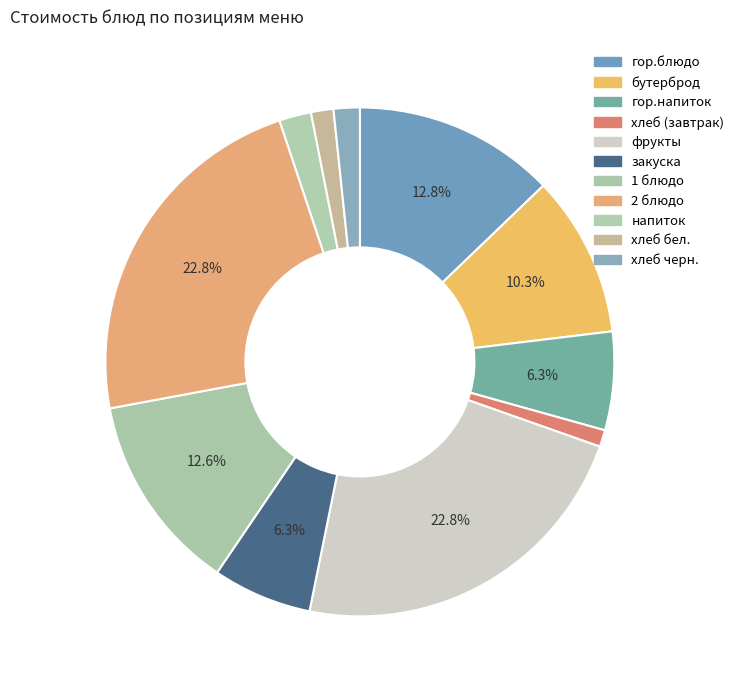

To the nearest percent, what portion does напиток represent?

2%